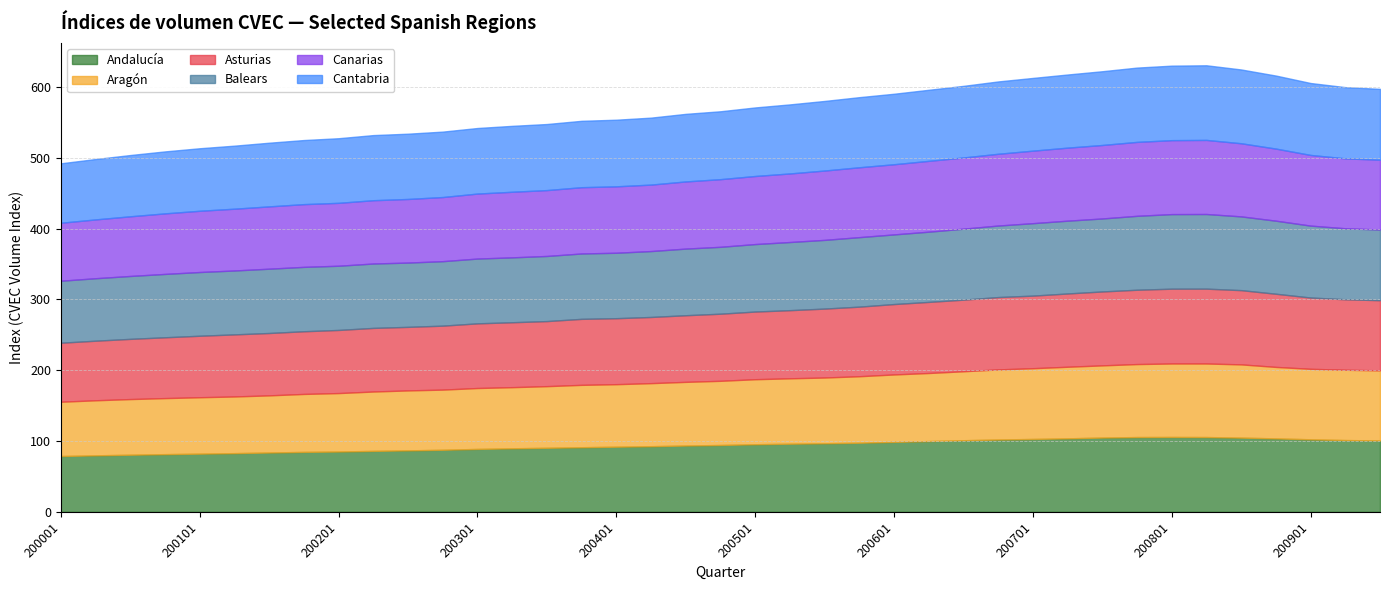

The Canarias series shows 179.5 at 200602. True or false?

False